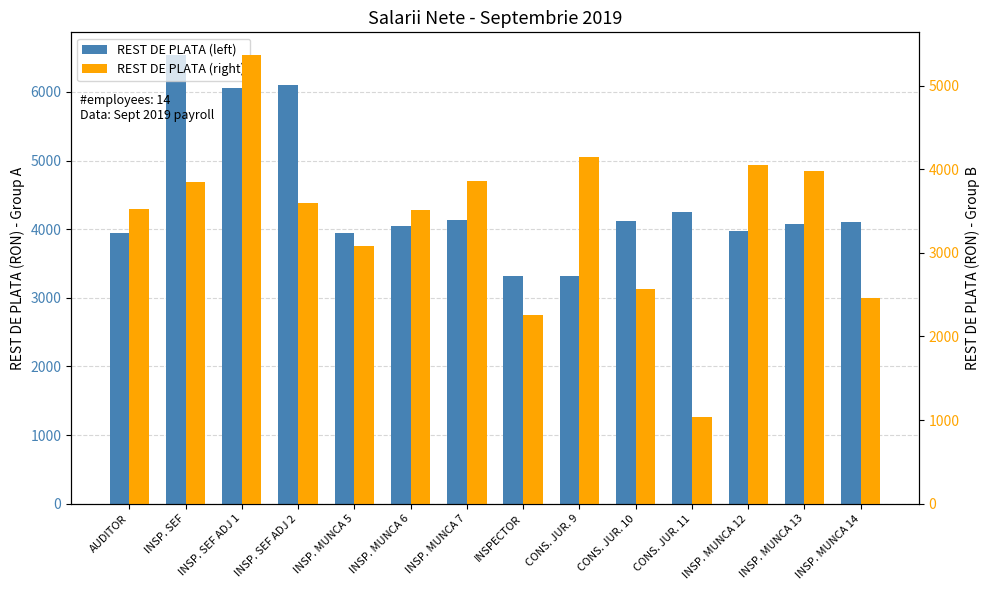

What are all the series names shown in the legend?

REST DE PLATA (left), REST DE PLATA (right)